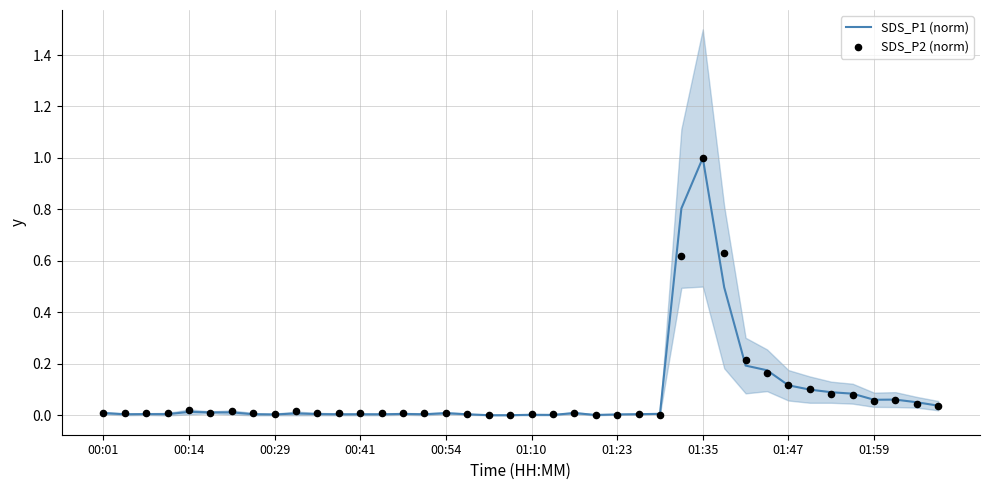

At which label does SDS_P1 (norm) reach its peak?

01:35